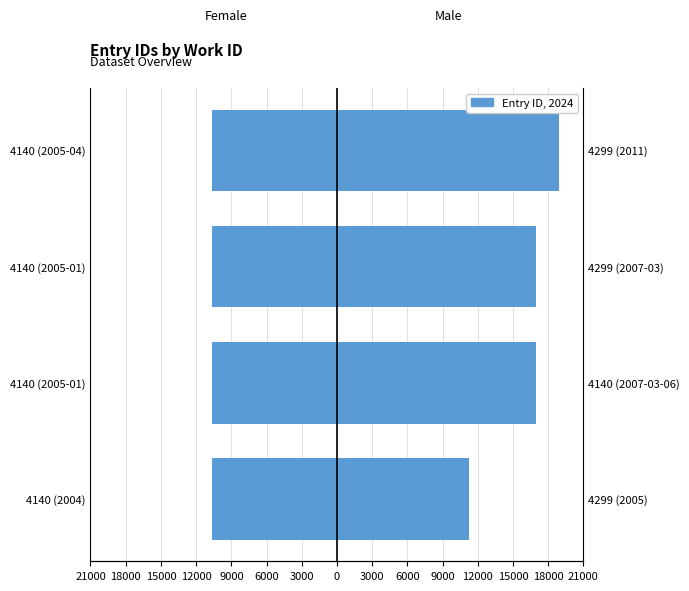

Rank the series by their maximum value, from lowest to highest.

Female, Male